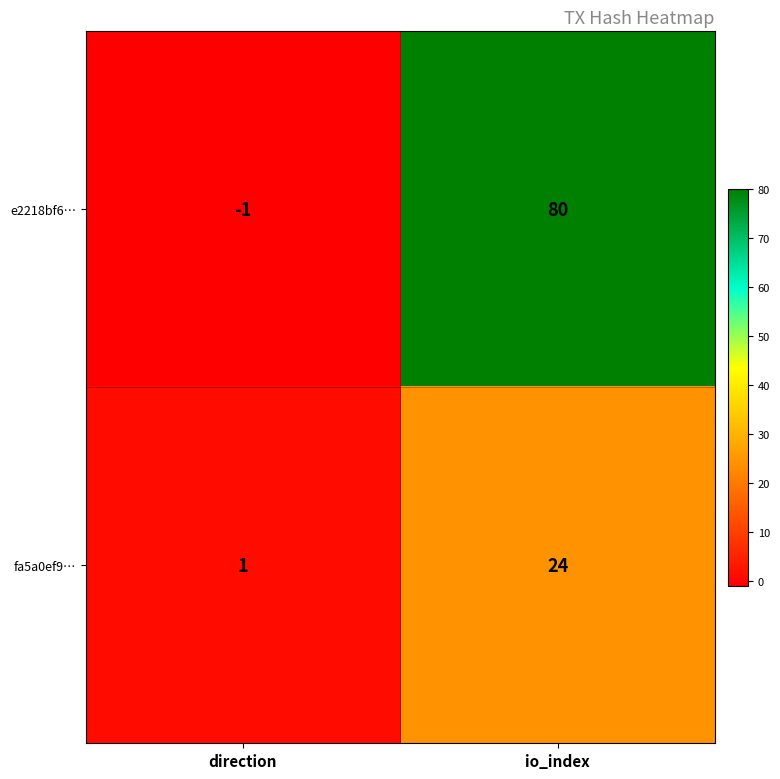

Which series has the largest total across all categories?

e2218bf6…